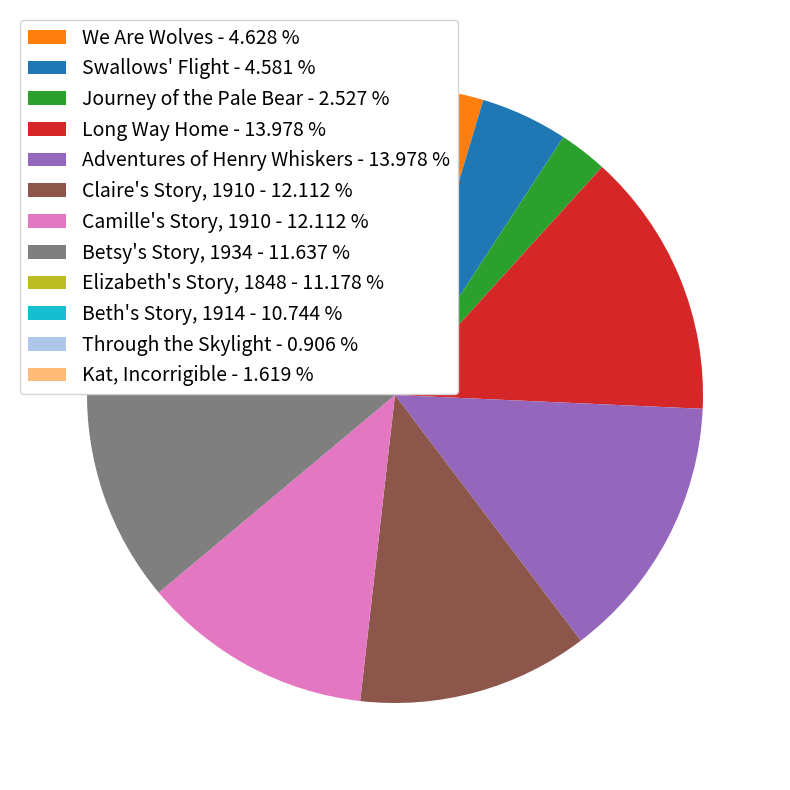

Is there any slice that represents more than half of the pie?

No